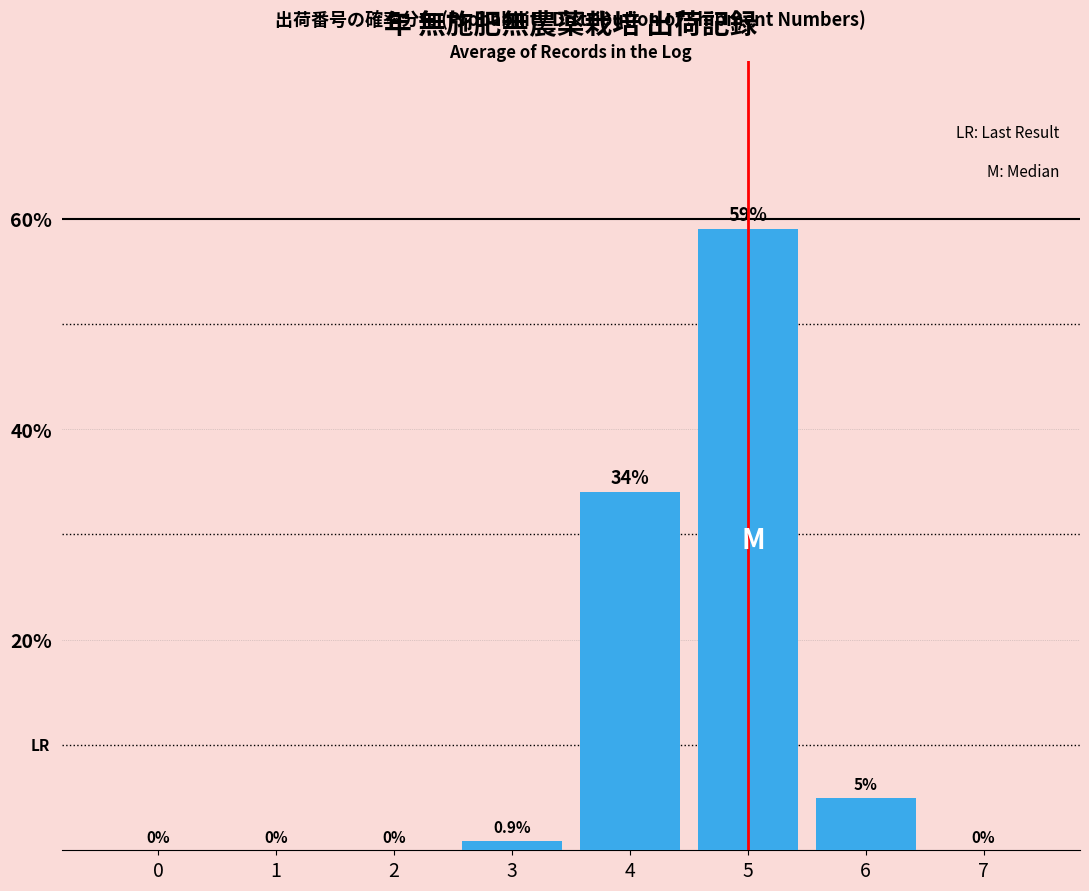

Reading left to right, extract all data points from this chart.

0=0.0	1=0.0	2=0.0	3=0.9	4=34.0	5=59.0	6=5.0	7=0.0